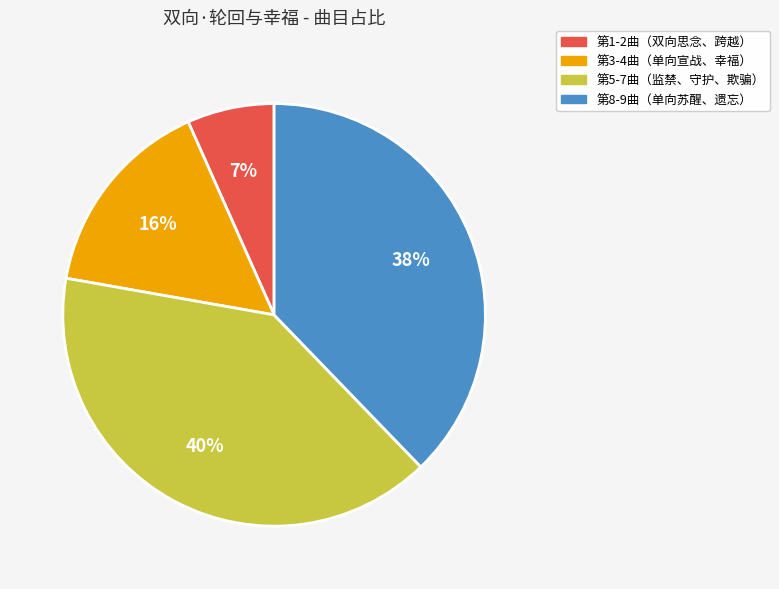

The 第1-2曲（双向思念、跨越） slice represents 7% of the pie. True or false?

True